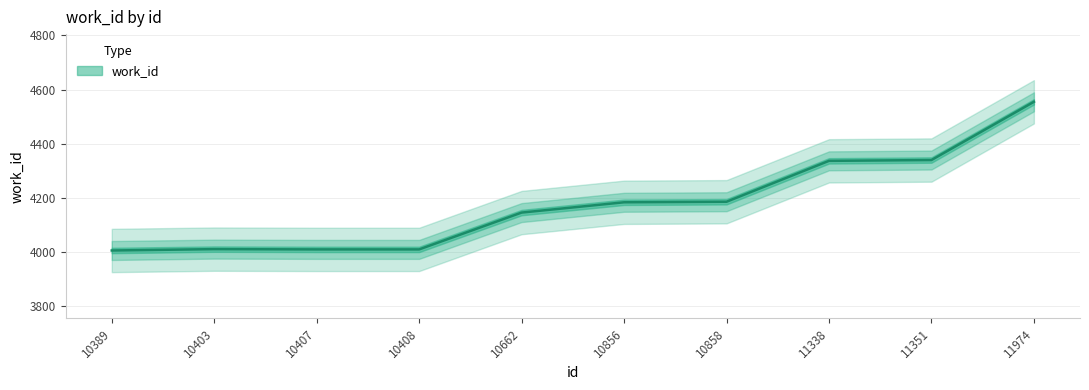

Reading left to right, what are all the values shown in this chart?

10389=4006	10403=4011	10407=4010	10408=4010	10662=4146	10856=4184	10858=4186	11338=4337	11351=4340	11974=4555